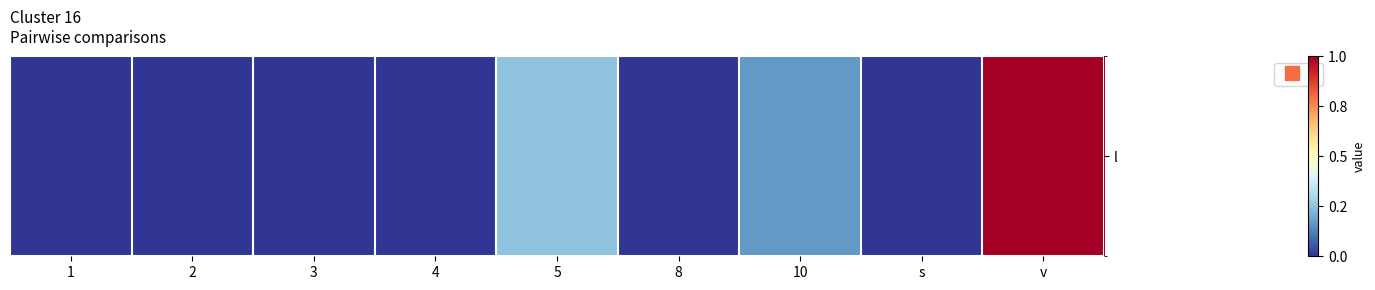

How many distinct data groups are displayed?

1